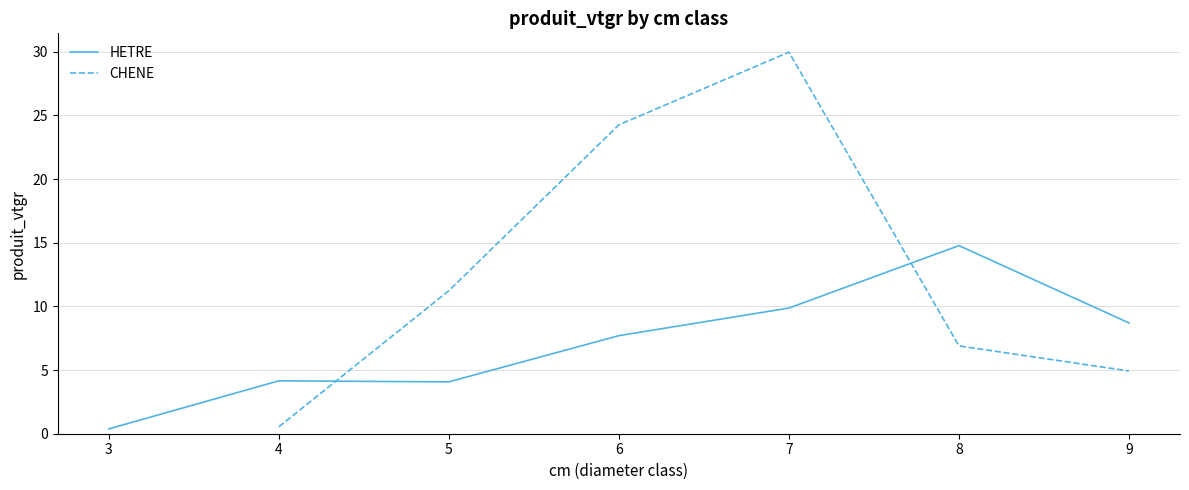

Count the number of categories in the chart.

7